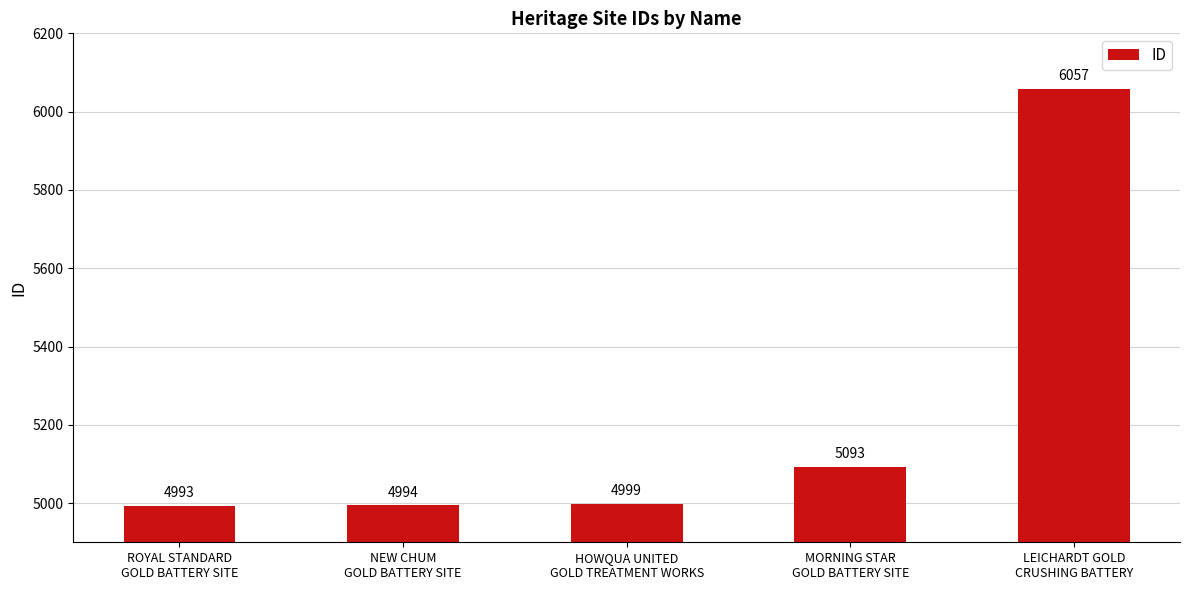

What is the label of the 4th bar from the left?

MORNING STAR
GOLD BATTERY SITE